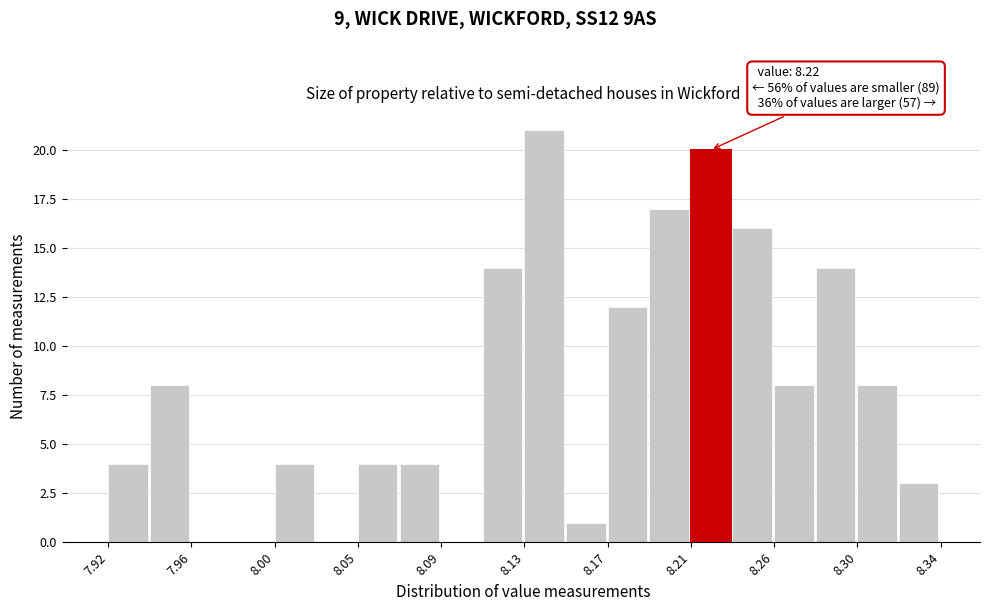

Which range on the x-axis has the tallest bar?

8.130 to 8.151